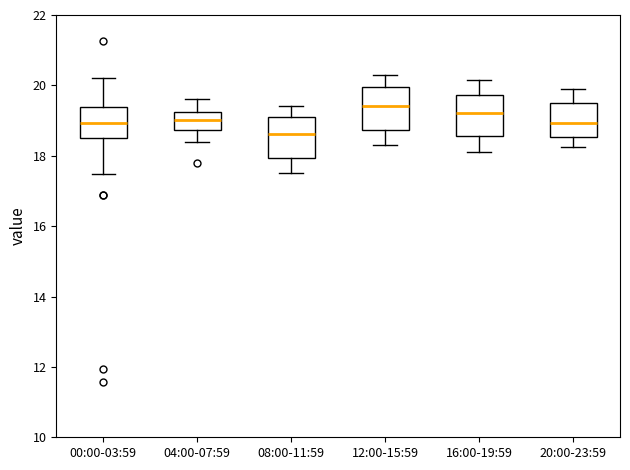

Reading left to right, transcribe this box plot: for each box, give where its median line is, the range the box spans, and where its two whiskers end, as read against the y-axis. The values are not printed on the chart, so give them approximately, as read against the axis.

00:00-03:59: median 19.0, box 18.6 to 19.4, whiskers 17.4 to 20.2
04:00-07:59: median 19.0, box 18.8 to 19.2, whiskers 18.4 to 19.6
08:00-11:59: median 18.6, box 18.0 to 19.2, whiskers 17.6 to 19.4
12:00-15:59: median 19.4, box 18.8 to 20.0, whiskers 18.4 to 20.4
16:00-19:59: median 19.2, box 18.6 to 19.8, whiskers 18.2 to 20.2
20:00-23:59: median 19.0, box 18.6 to 19.6, whiskers 18.2 to 20.0